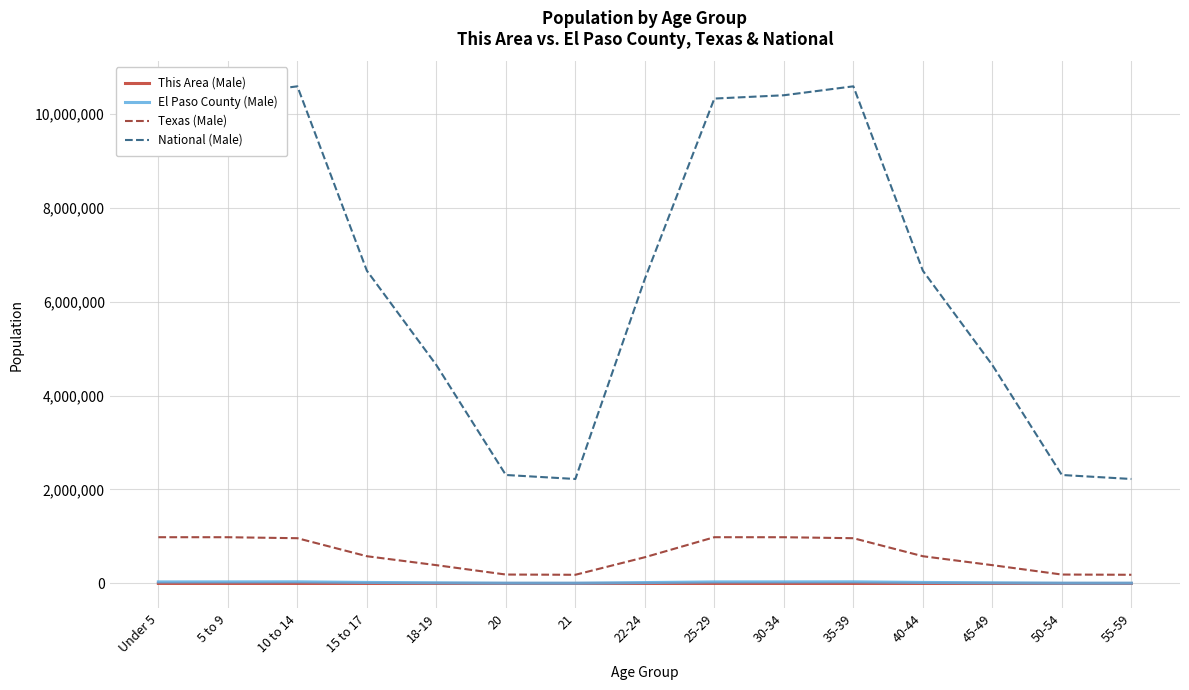

At how many categories does at least one series exceed 8767916?

6